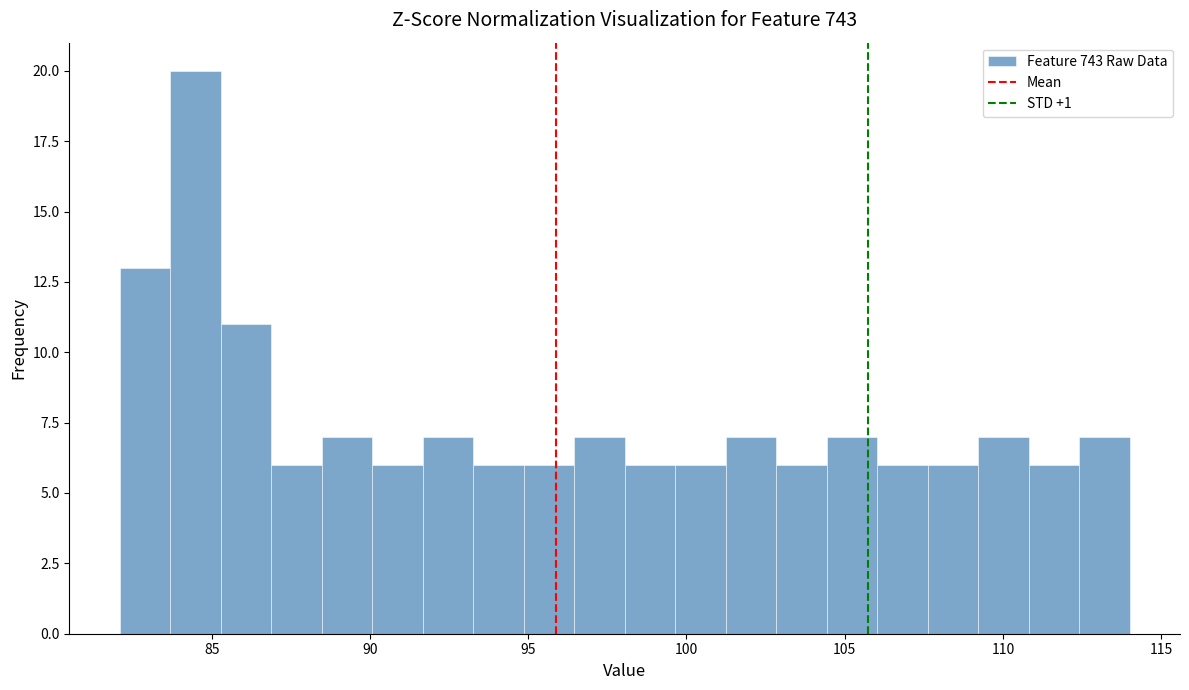

Around what value on the x-axis is the tallest bar? Give the approximate position of its centre, as read against the axis.

84.5